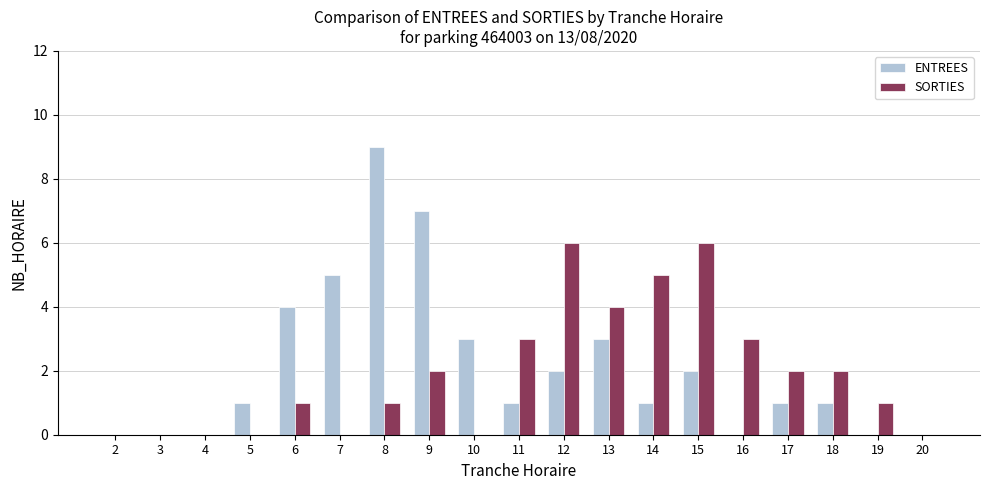

Count the ENTREES values in the range 0 to 3.

15